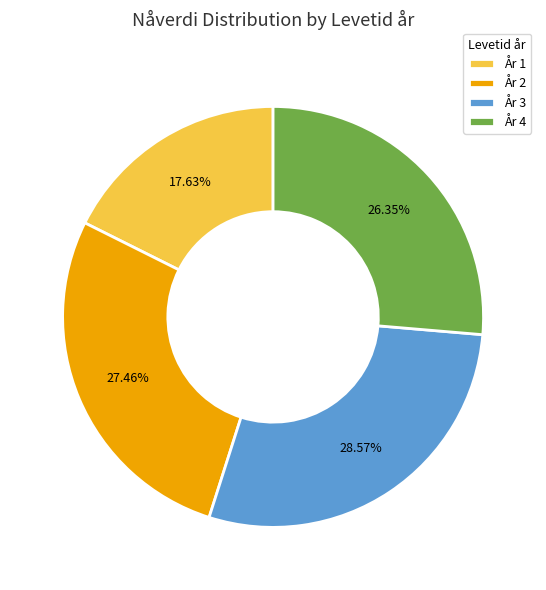

Rank the categories by value from highest to lowest.

År 3, År 2, År 4, År 1